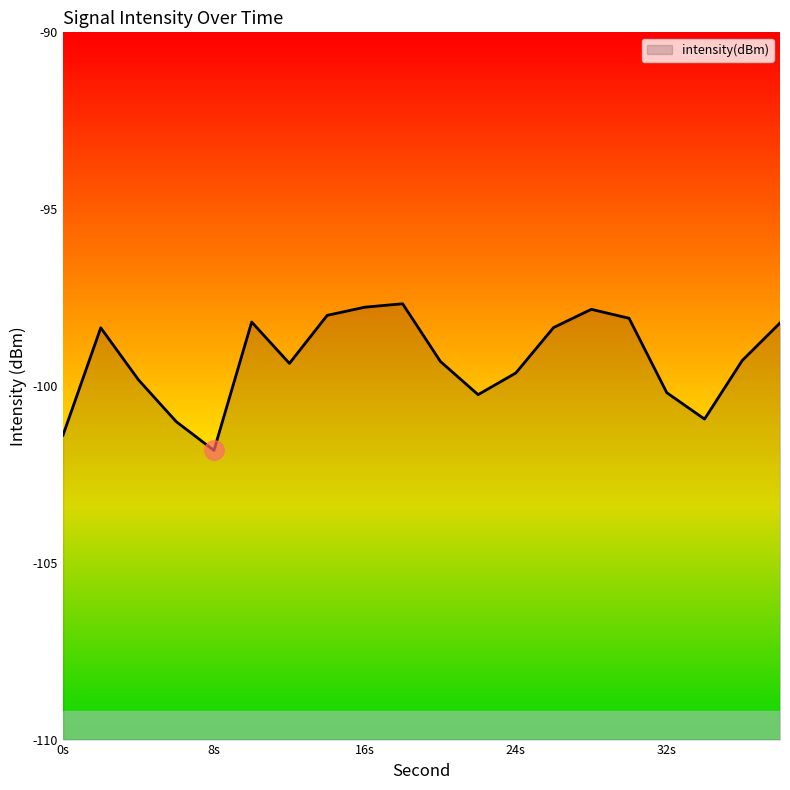

The chart shows a value of -57.1 at 16s. True or false?

False